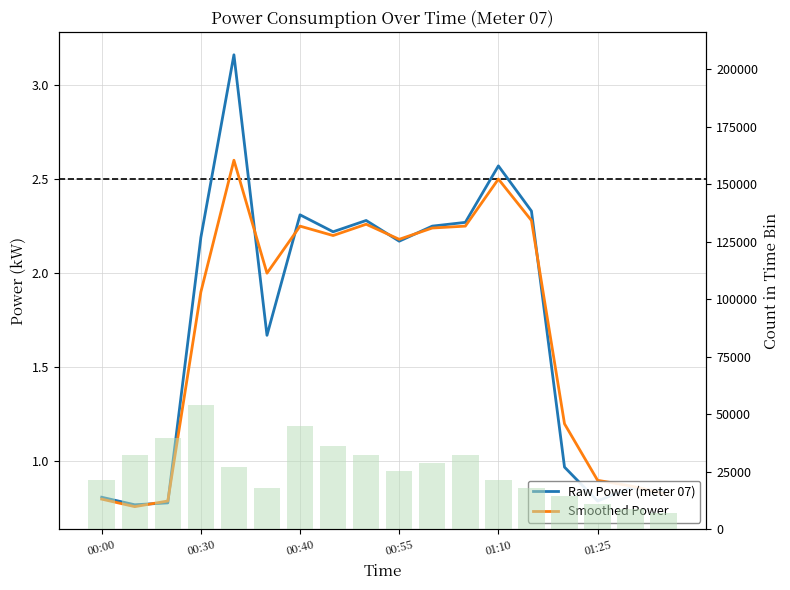

What is the value of the Smoothed Power bar at the 1st from the left?

0.8